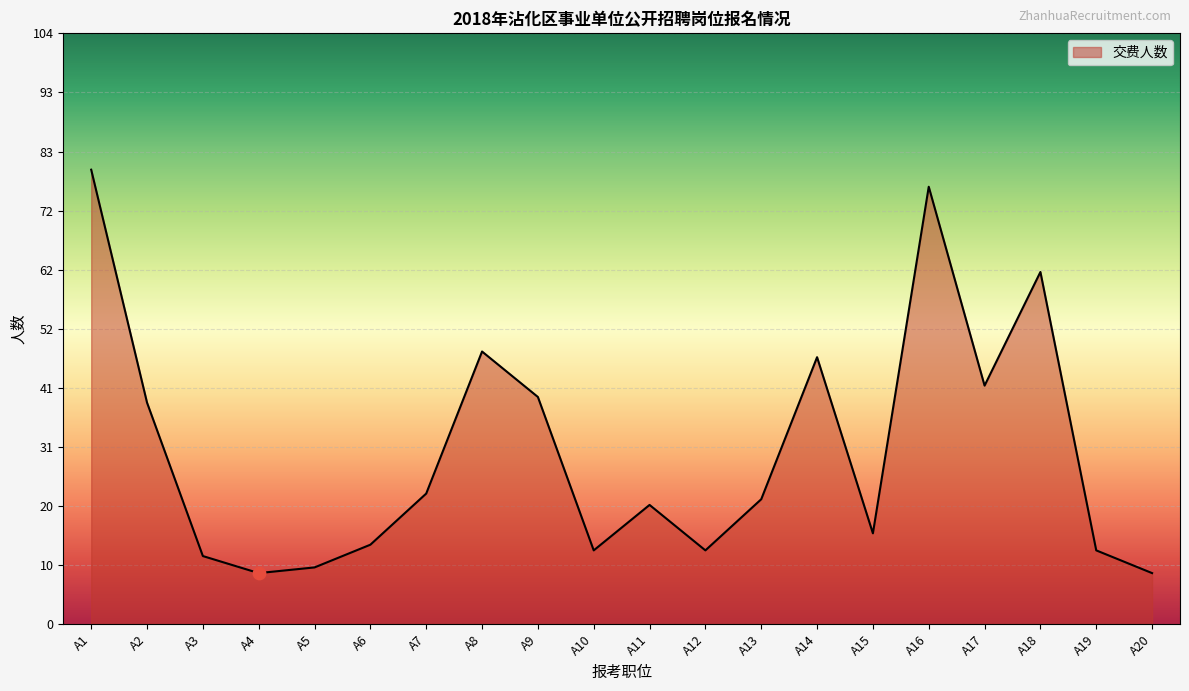

What is the ratio of the value at A5 to the value at A11?

0.5